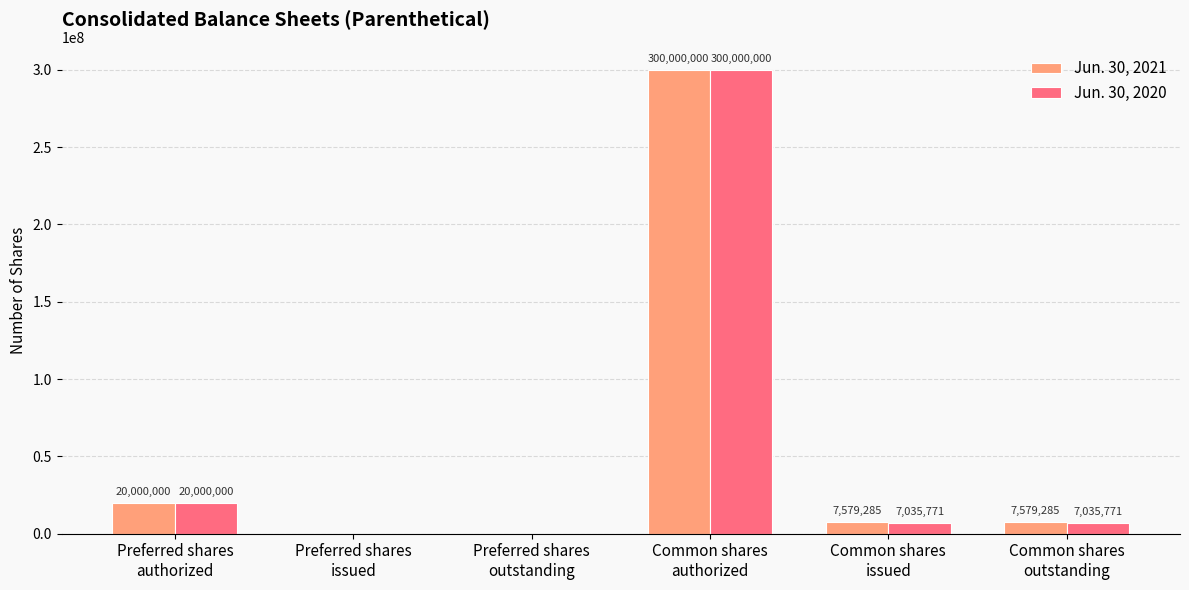

Which series has the largest total across all categories?

Jun. 30, 2021